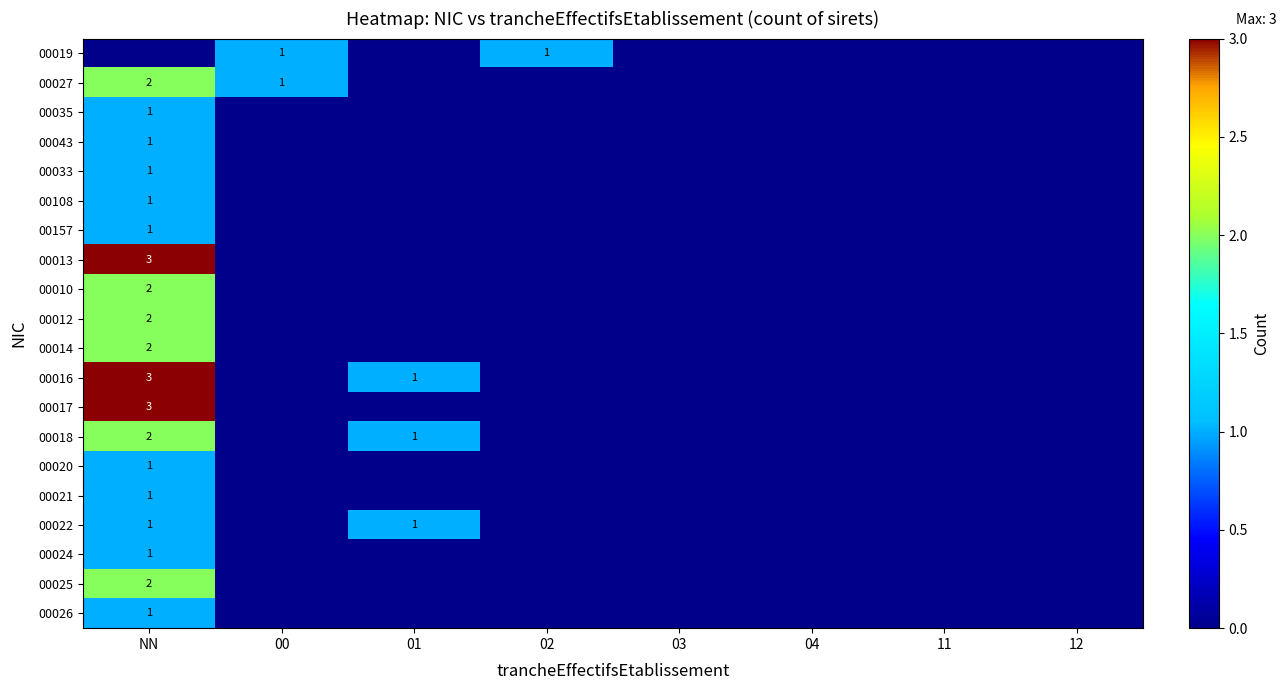

The value of 00043 at NN is 1. True or false?

True